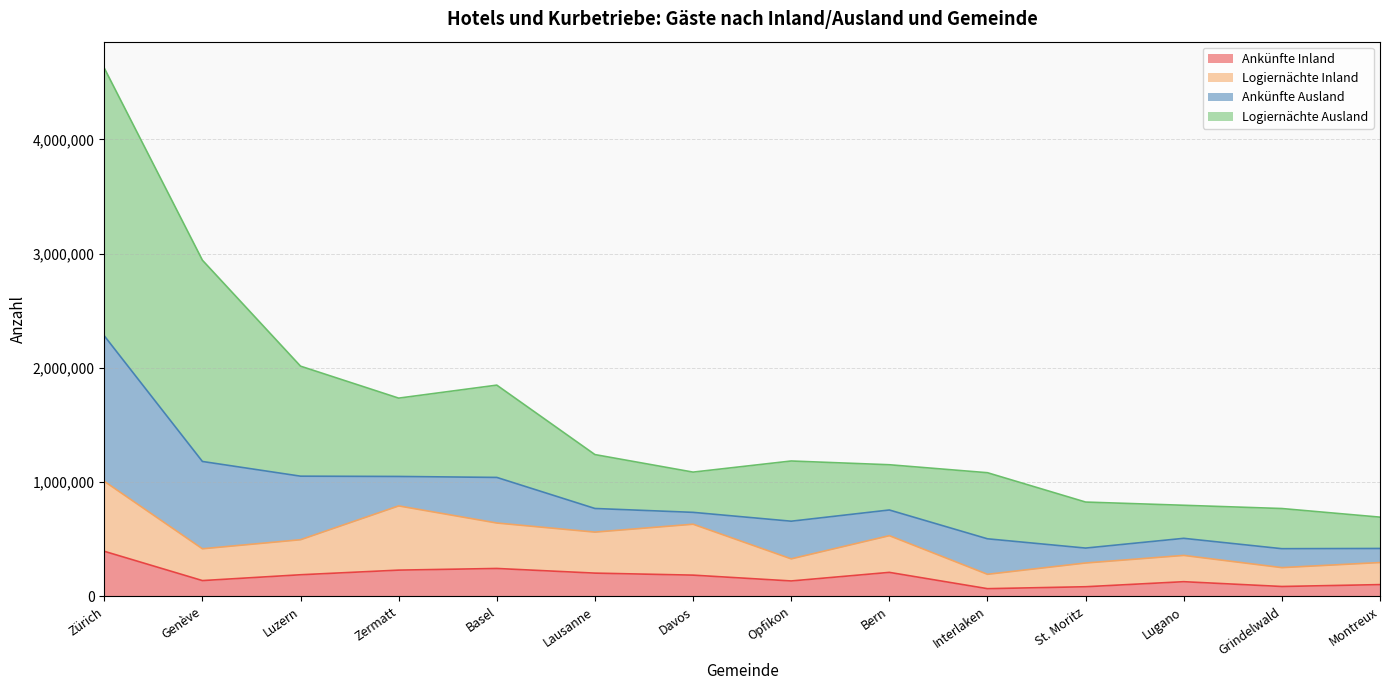

What is the difference between the highest and lowest values at Lausanne?

1037700